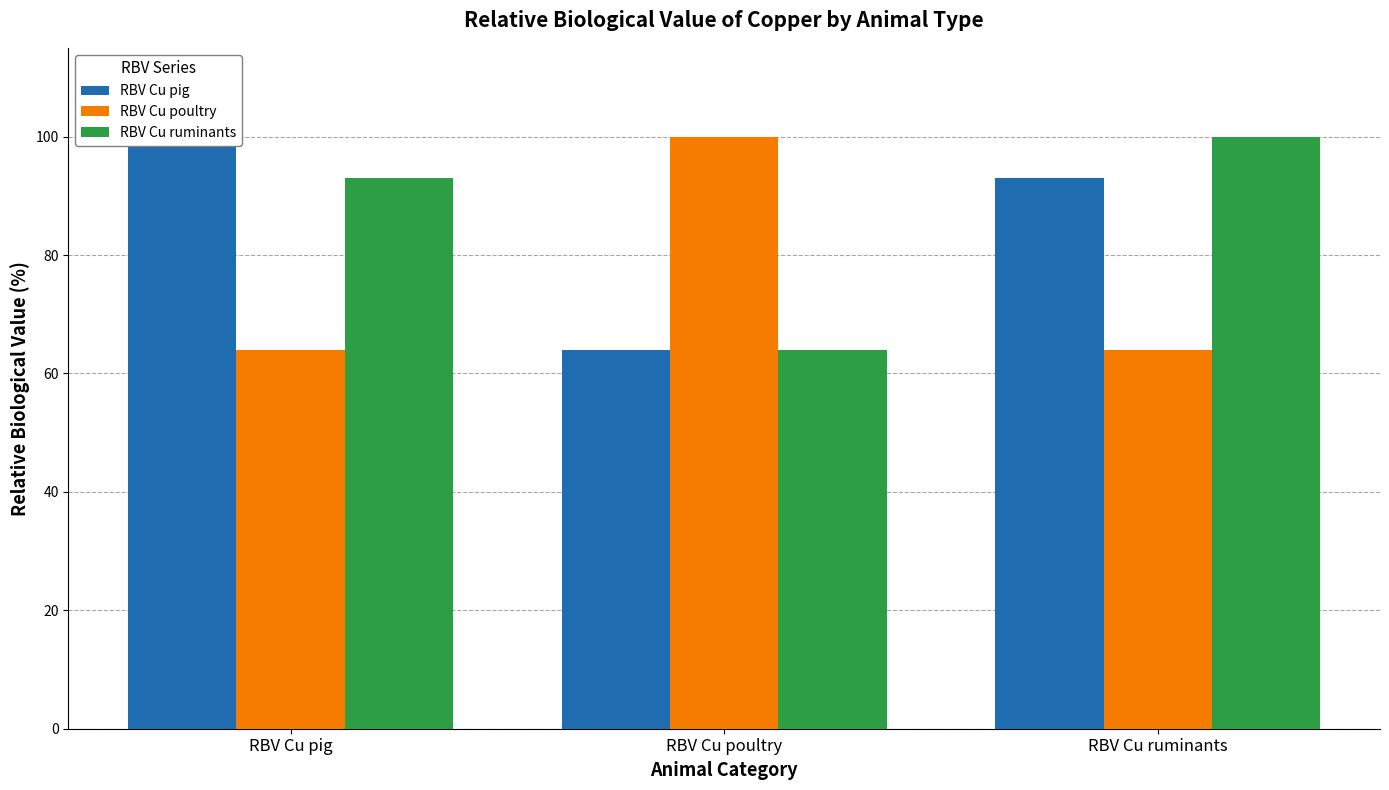

Between RBV Cu ruminants and RBV Cu poultry, which is larger?

RBV Cu ruminants